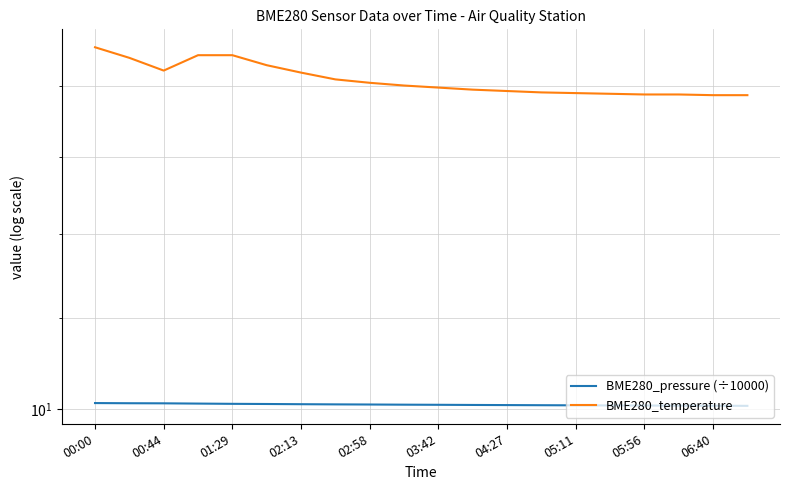

What is the difference between the maximum and minimum values in the BME280_temperature series?

0.7